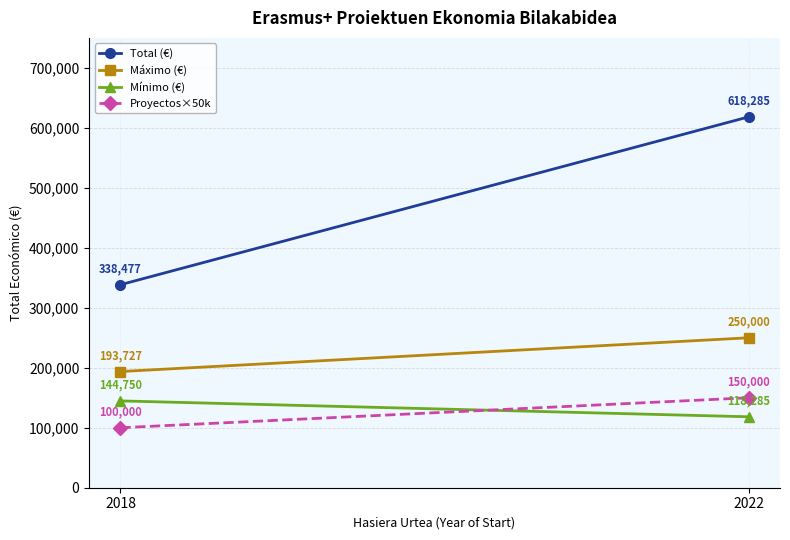

What is the smallest value displayed?

100000